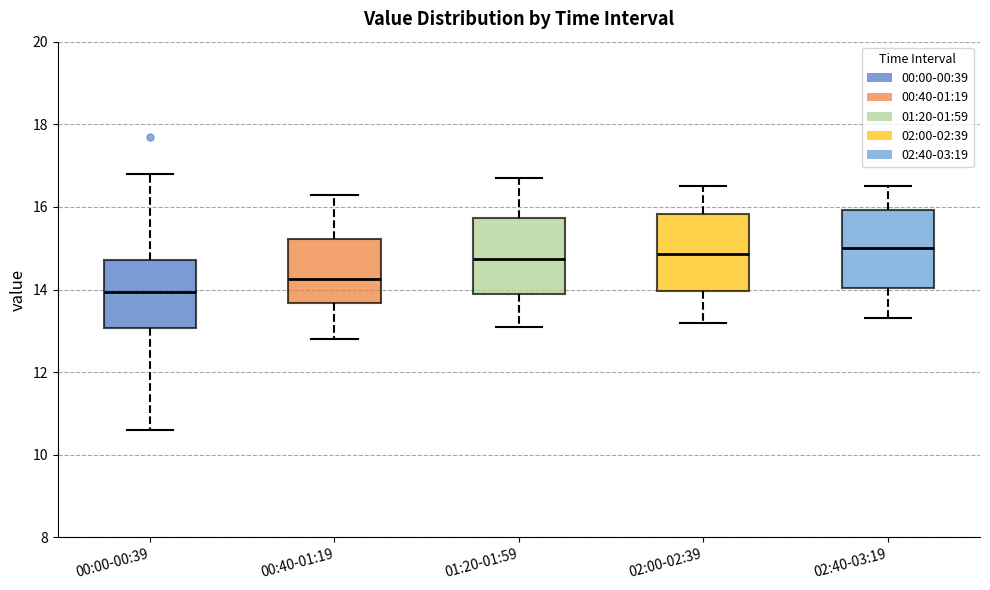

Which box's median line is the lowest?

00:00-00:39